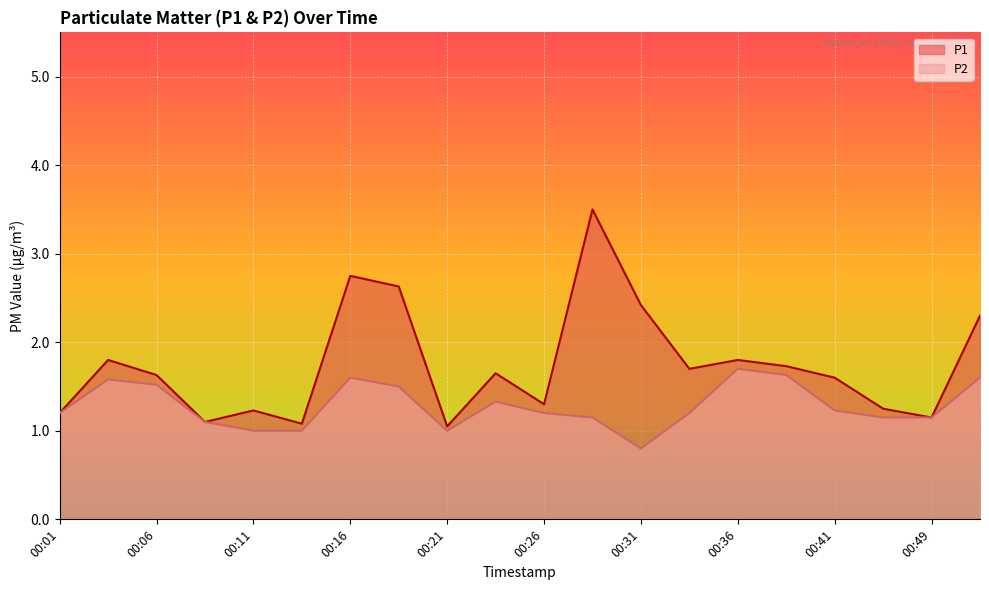

What is the sum of the P2 values at 00:06 and 00:28?

2.7